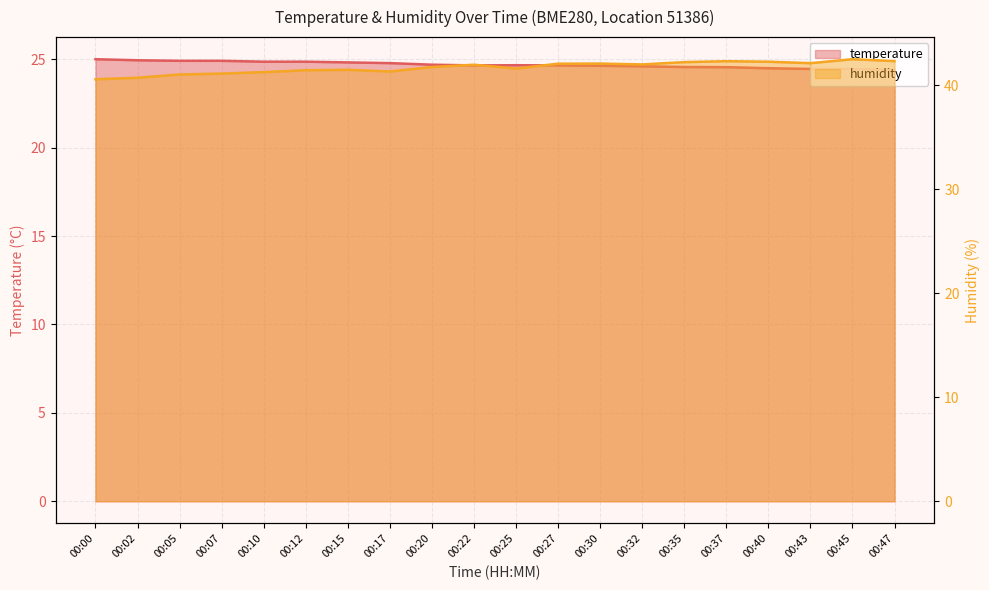

Count the number of data series in this chart.

2